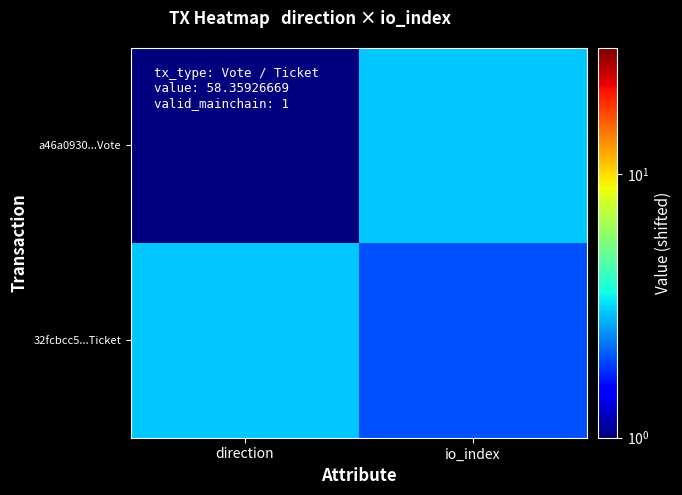

Reading left to right, extract all data points from this chart.

a46a0930...Vote: direction=1	io_index=3
32fcbcc5...Ticket: direction=3	io_index=2